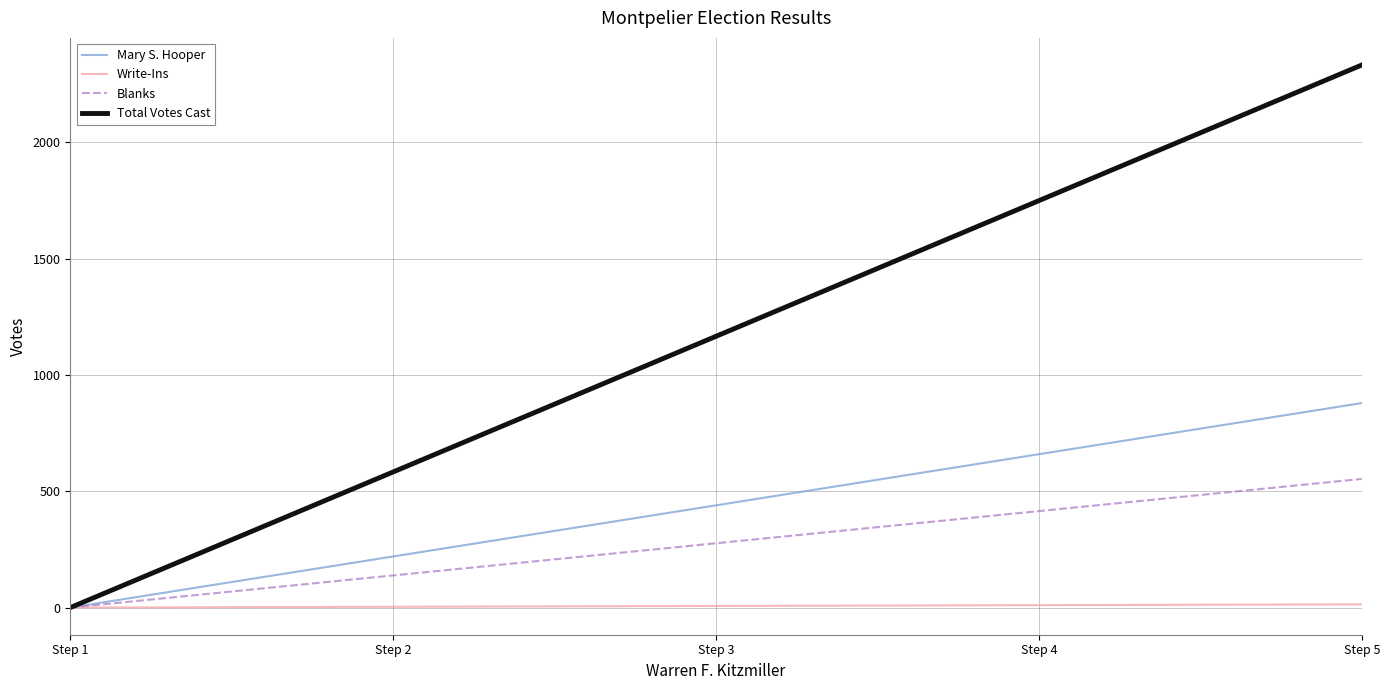

Is this an area chart (filled region under the line)?

No